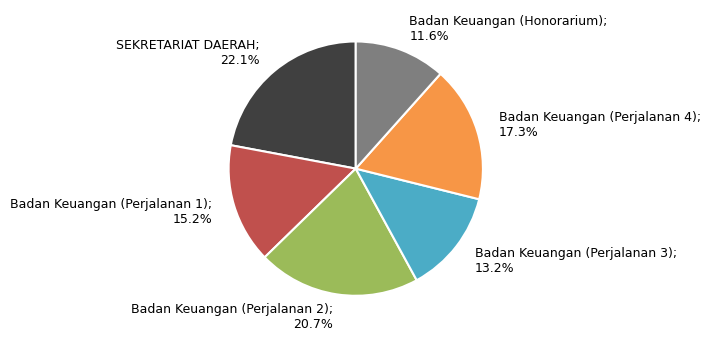

Which slice is the largest?

SEKRETARIAT DAERAH